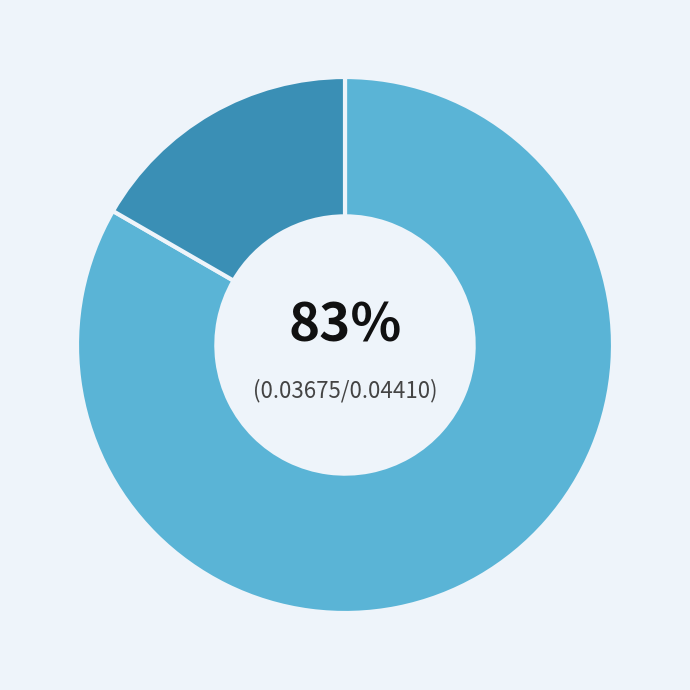

To the nearest percent, what is the average slice percentage?

50%